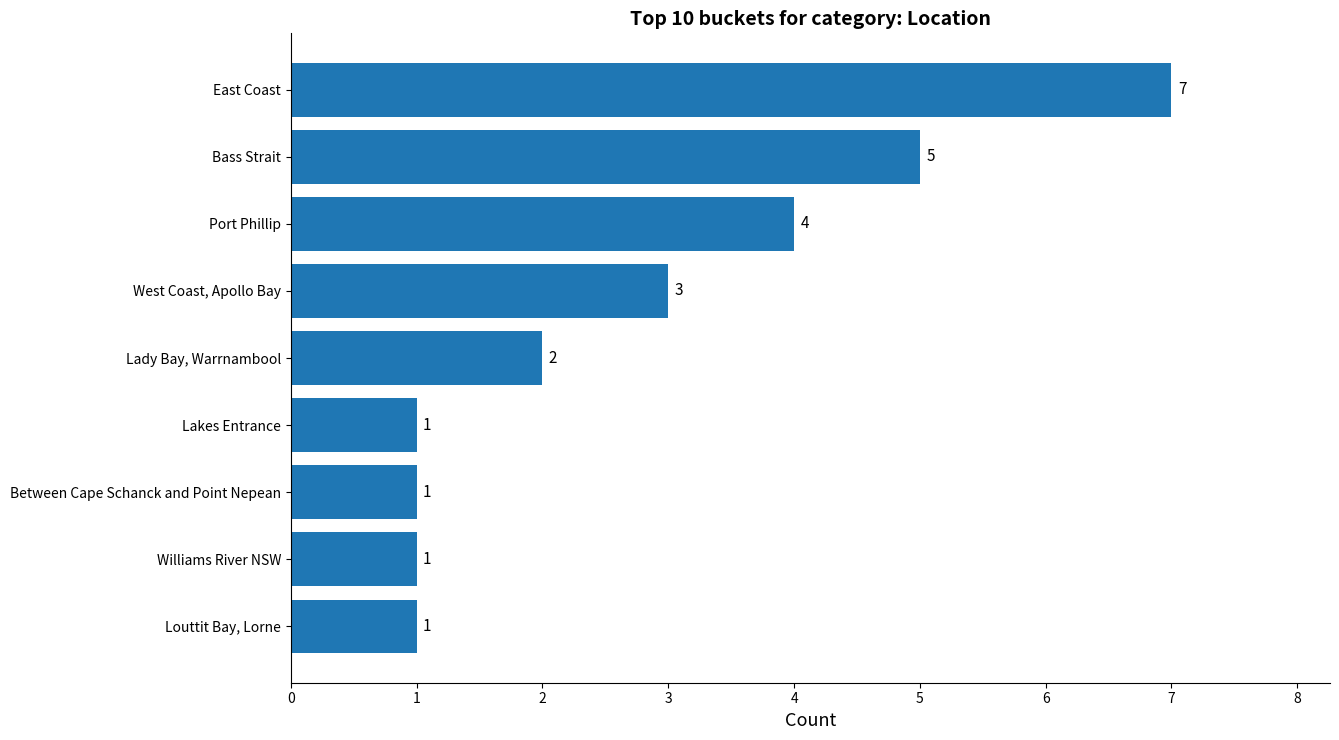

What is the greatest value displayed?

7